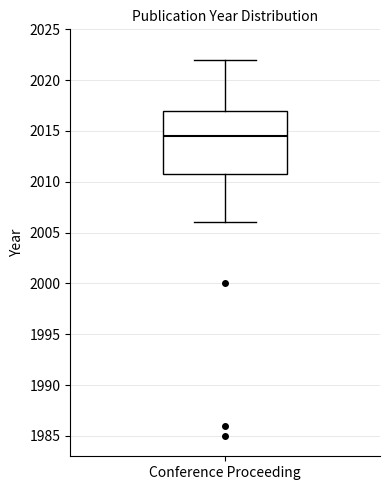

Where is the upper edge of the box for Conference Proceeding on the y-axis? The values are not printed on the chart, so give them approximately, as read against the axis.

2017.0